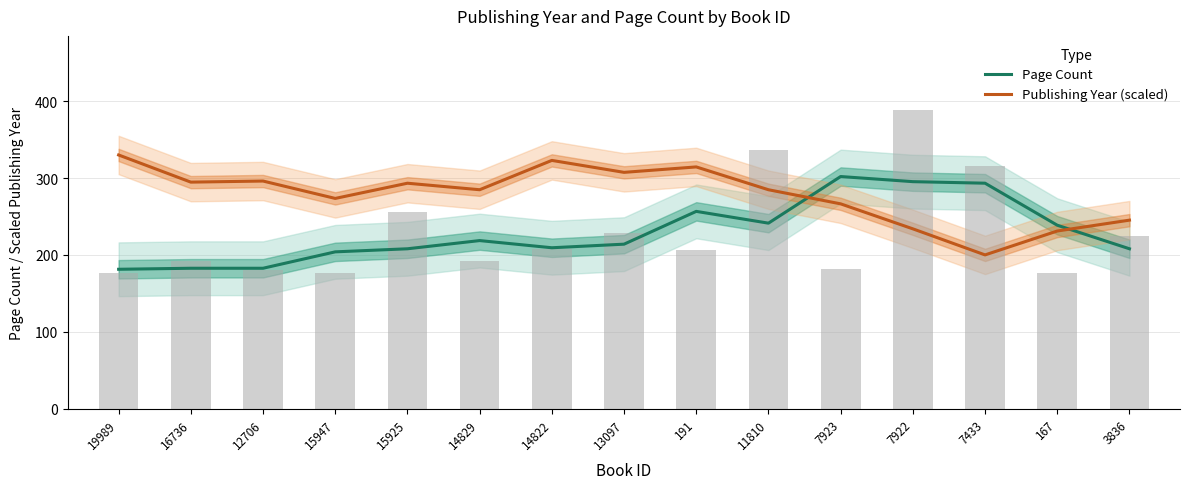

At 11810, list the series in order from largest to smallest.

Publishing Year (scaled), Page Count